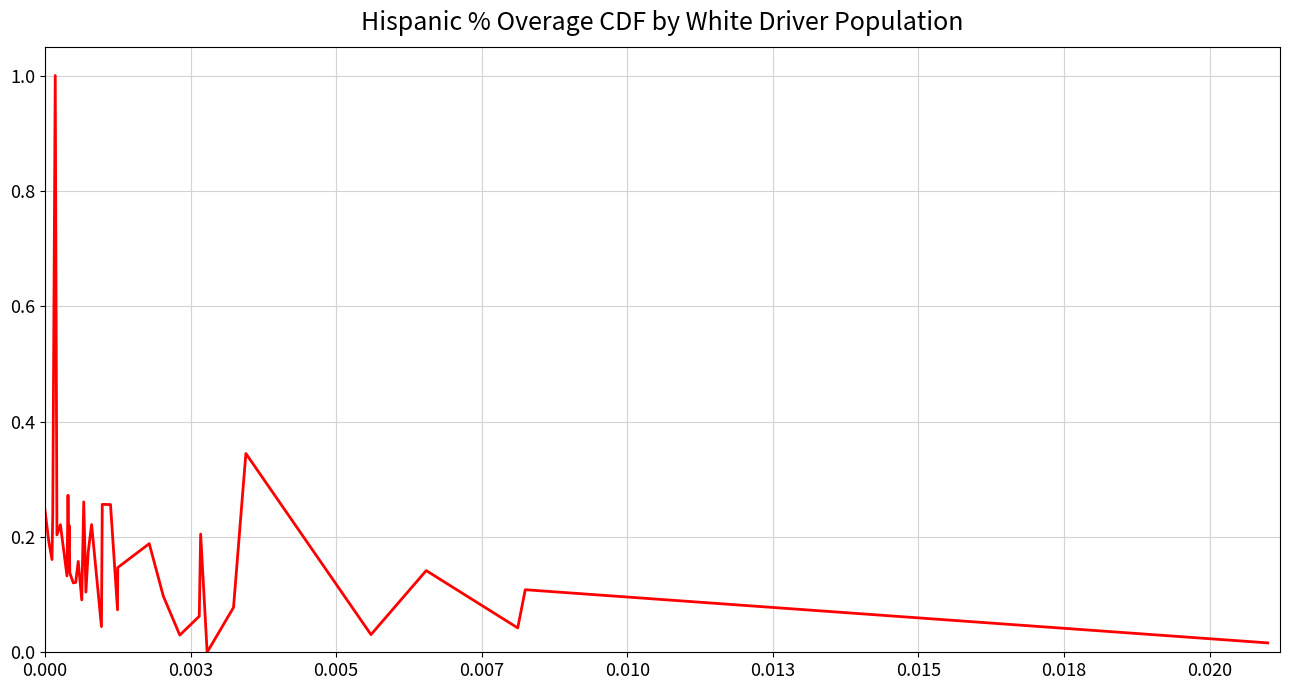

What is the greatest value displayed?

1.0